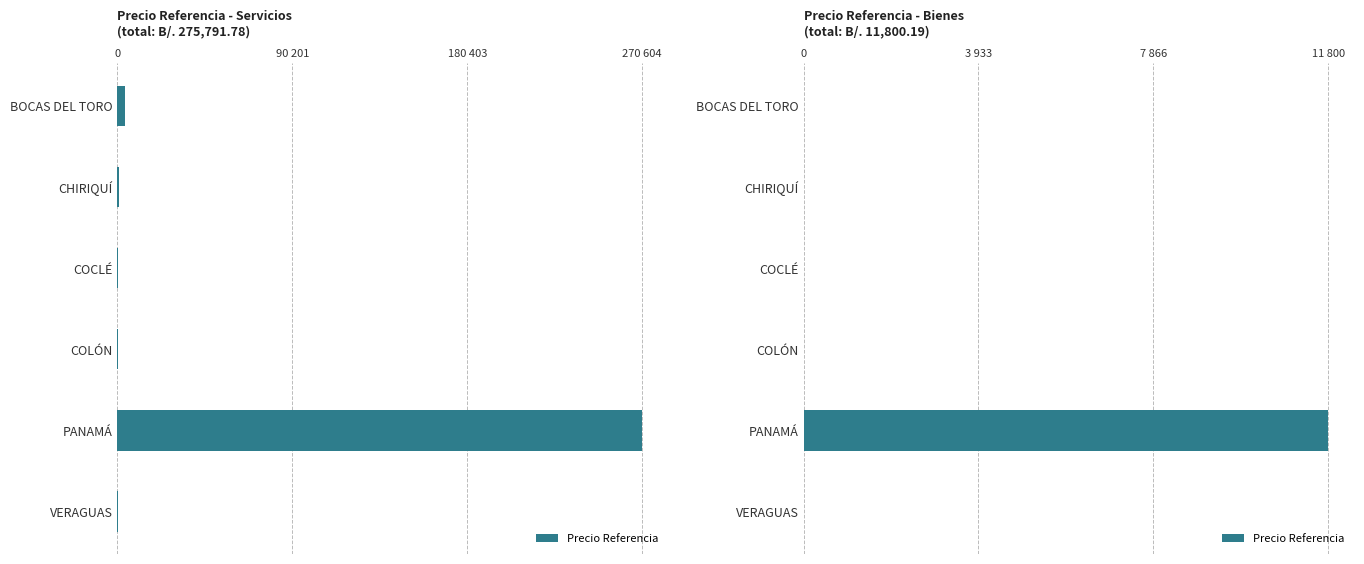

What is the value of the 5th bar from the left?

11800.2